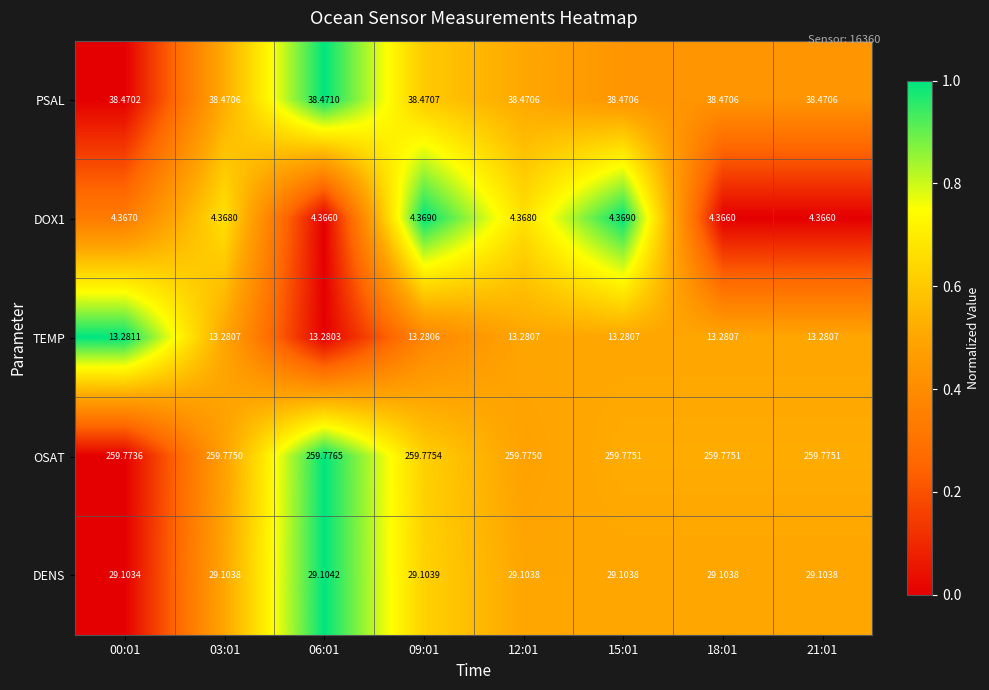

Which series has the largest total across all categories?

OSAT